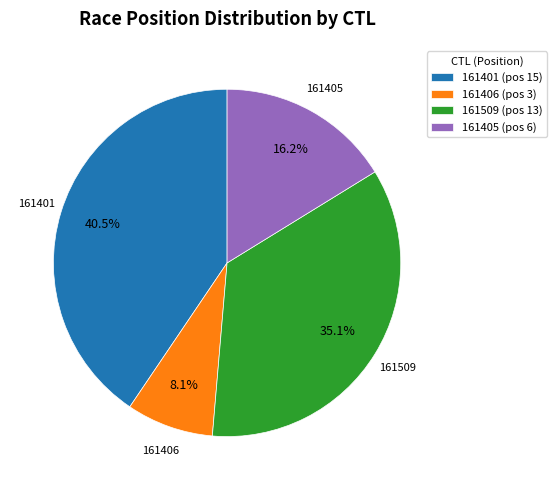

How many segments does this pie chart have?

4